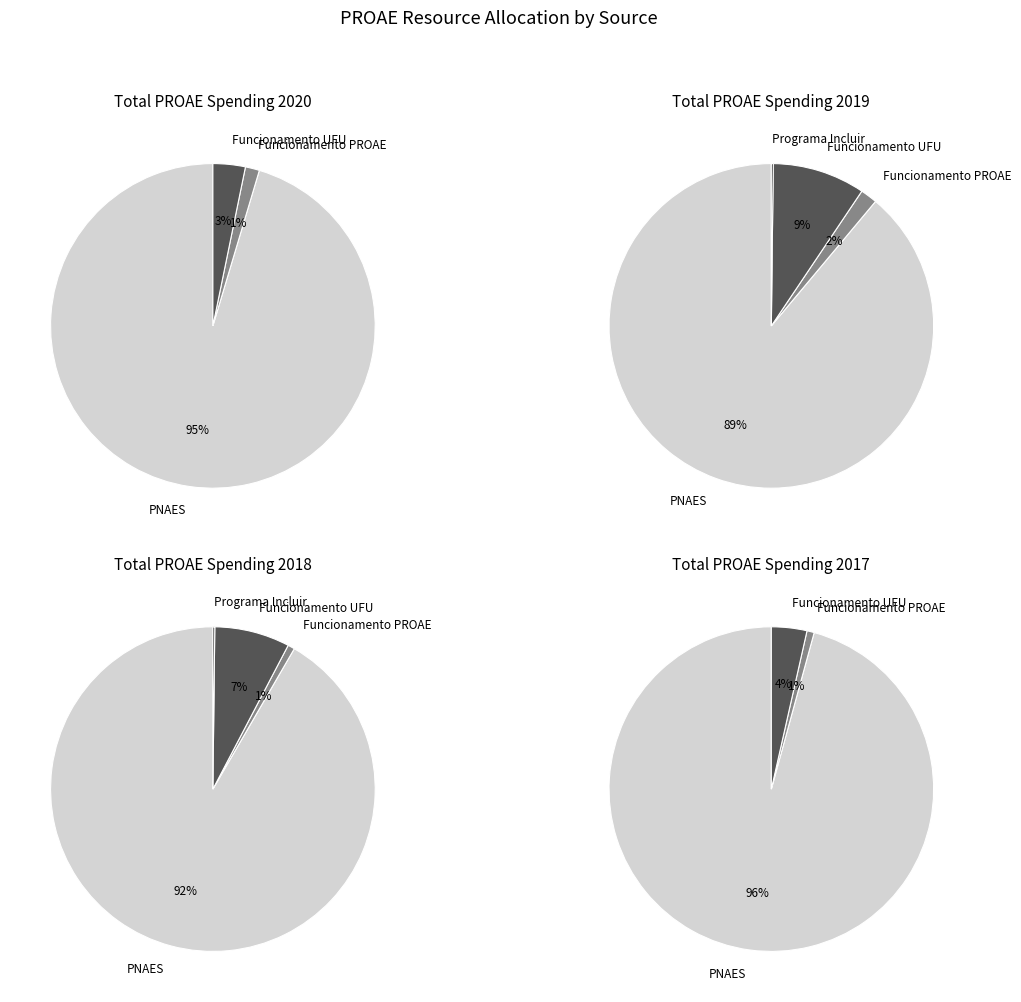

What is the difference between the highest and lowest values at 3?

21661803.4